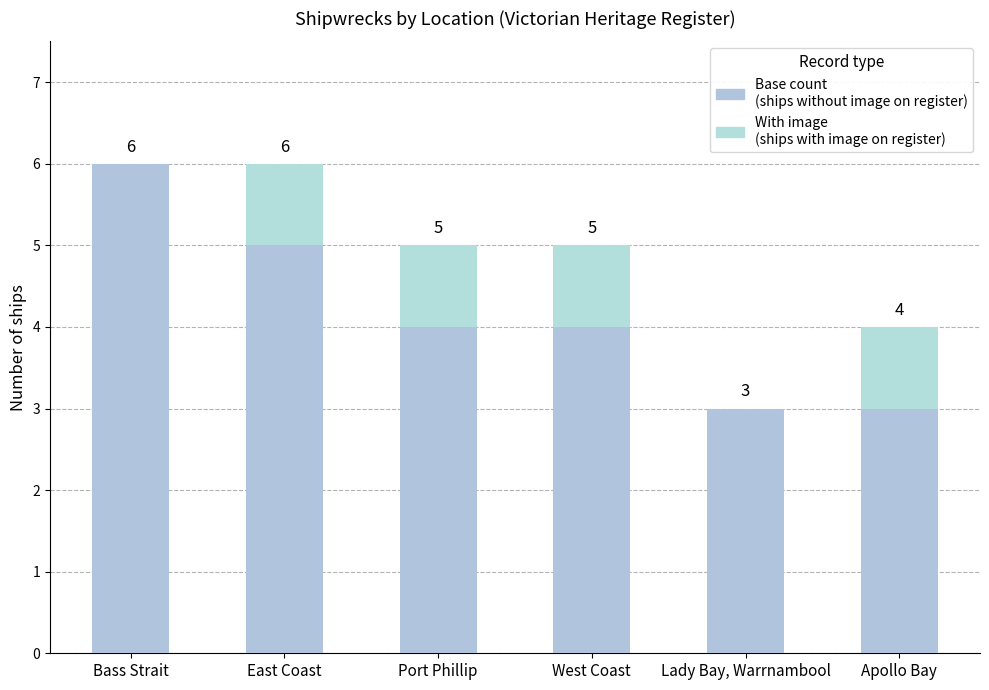

Count the number of categories in the chart.

6